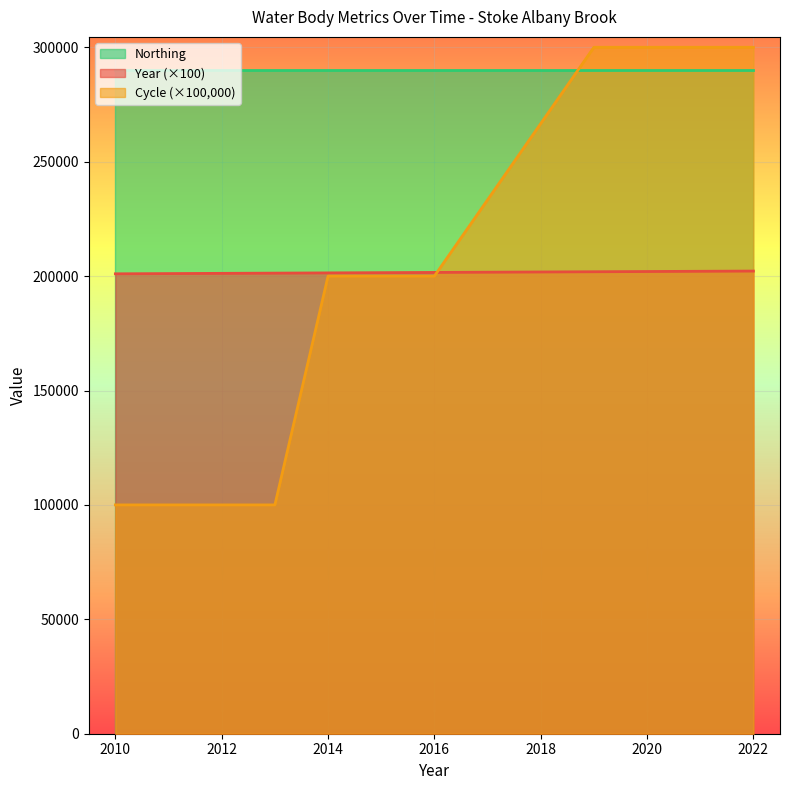

True or false: Year and Cycle intersect in this chart.

True